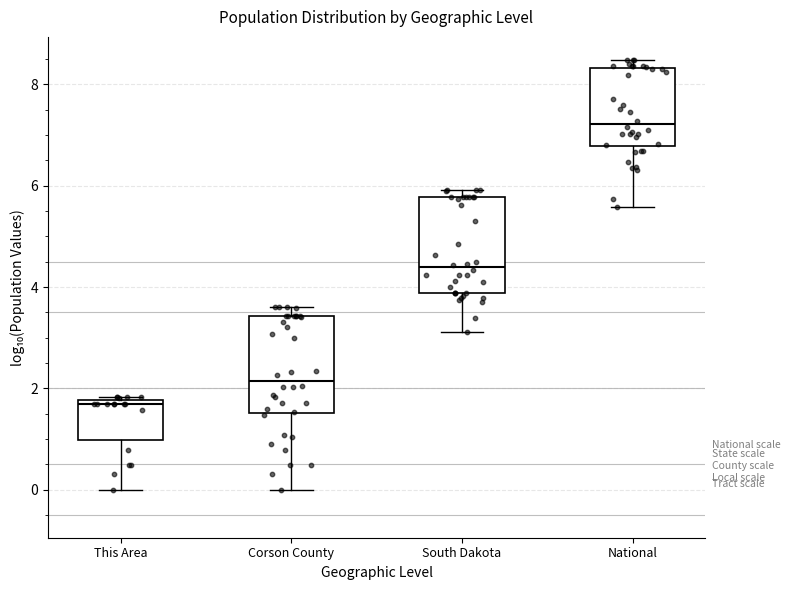

Which box has the highest median line?

National